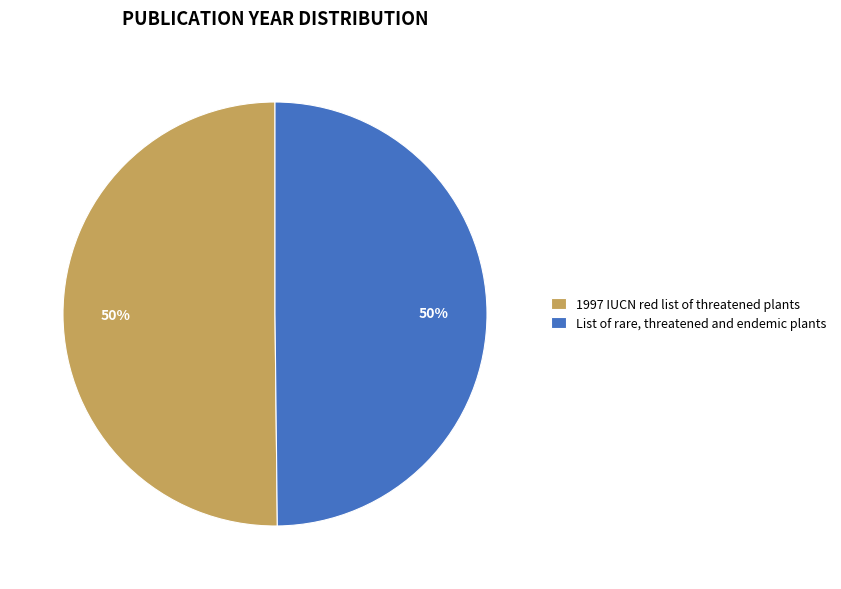

Do 1997 IUCN red list of threatened plants and List of rare, threatened and endemic plants together represent more than half of the pie?

Yes